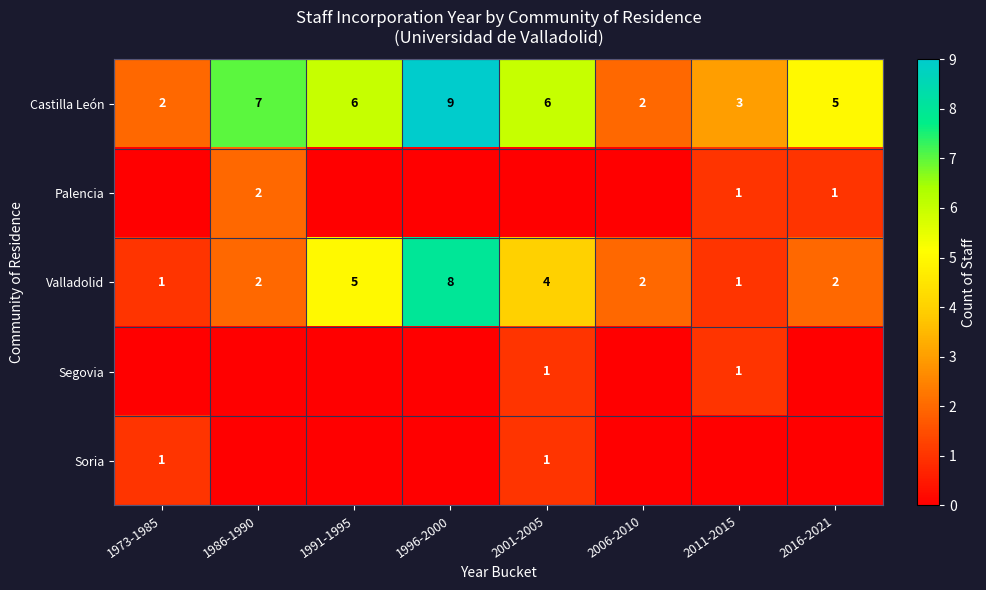

The value of Castilla León at 2001-2005 is 9. True or false?

False